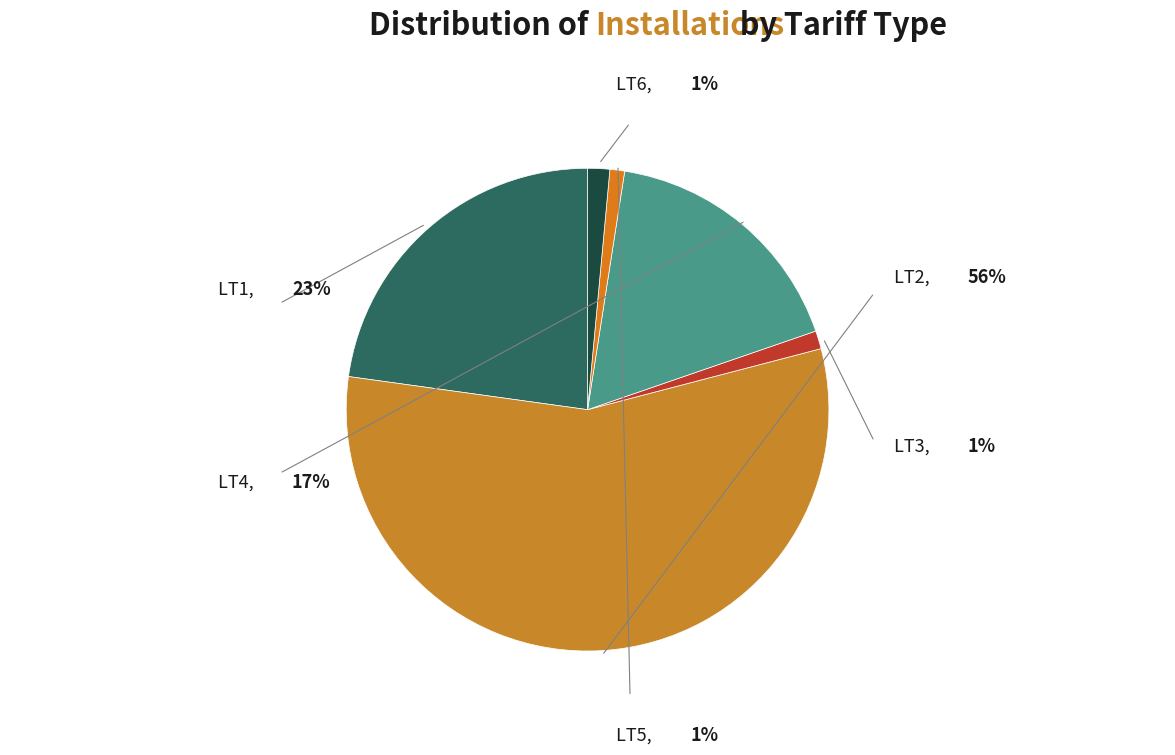

Rank the categories by value from highest to lowest.

LT2, LT1, LT4, LT6, LT3, LT5